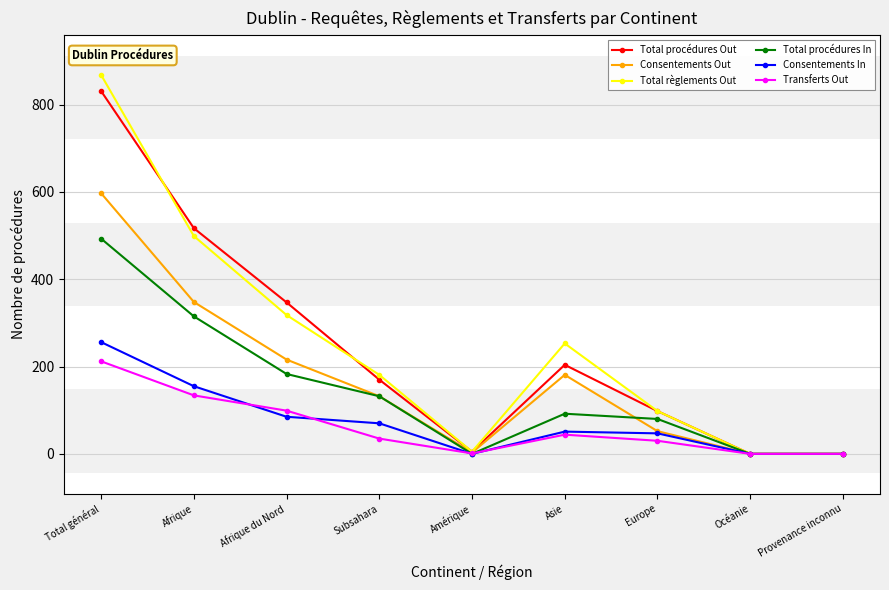

The Total procédures In series shows 0 at Provenance inconnu. True or false?

True